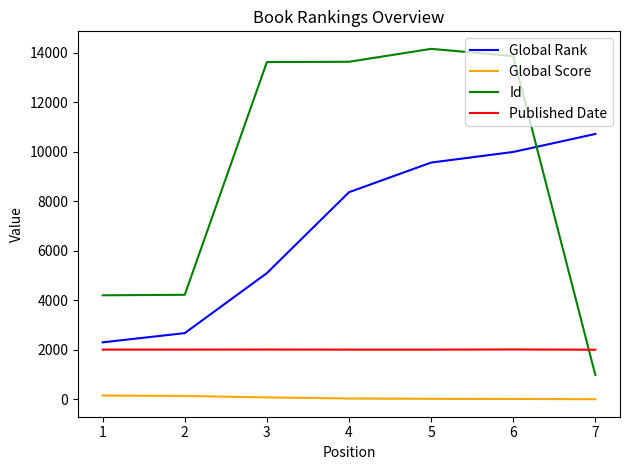

At how many categories does at least one series exceed 1756?

7